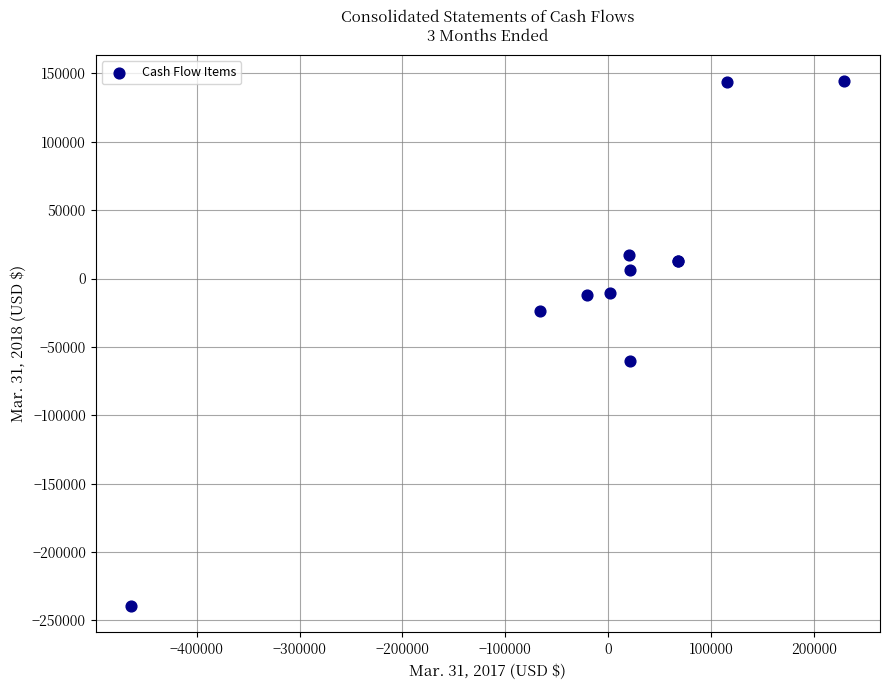

What Y value in the scatter plot is closest to -47726?

-60311